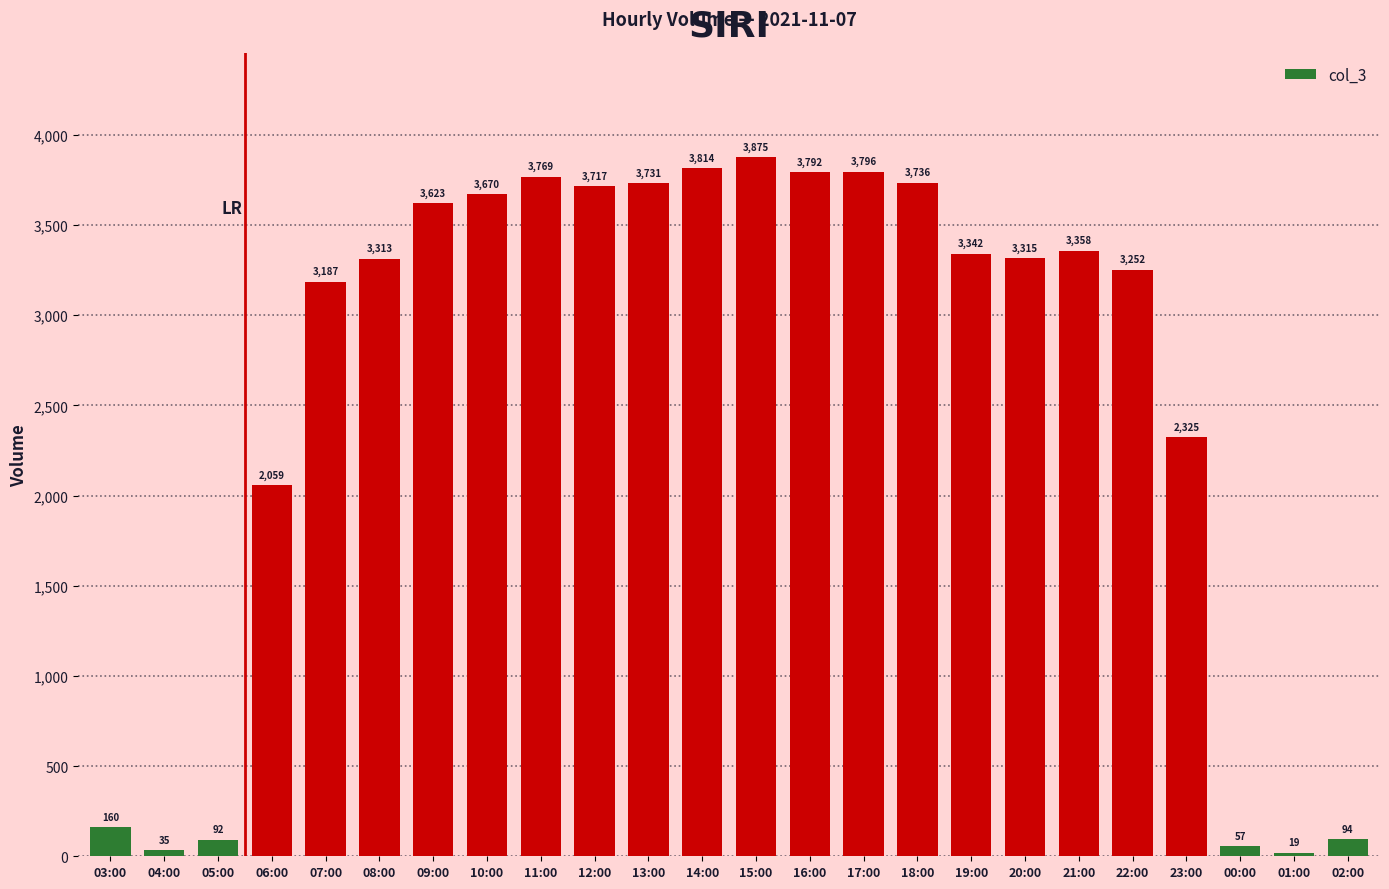

What is the minimum value shown in the chart?

19